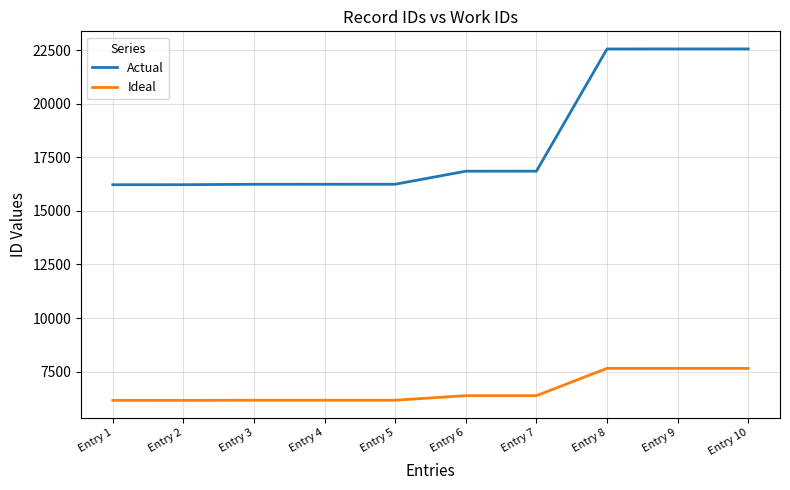

True or false: Actual and Ideal intersect in this chart.

False